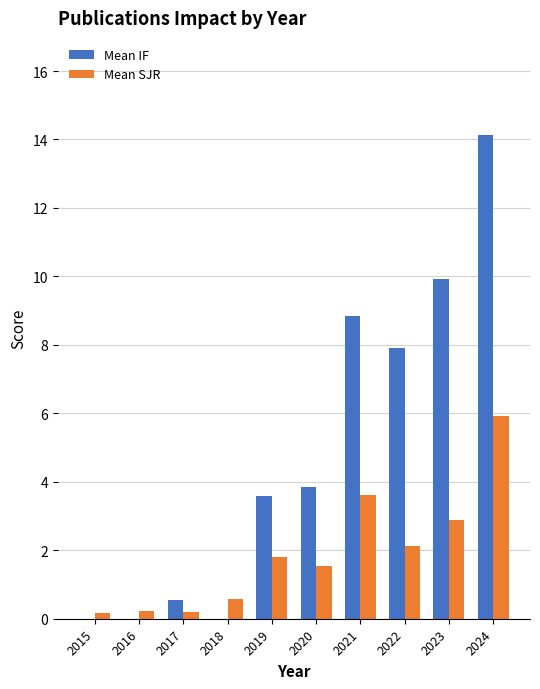

Count the number of categories in the chart.

10